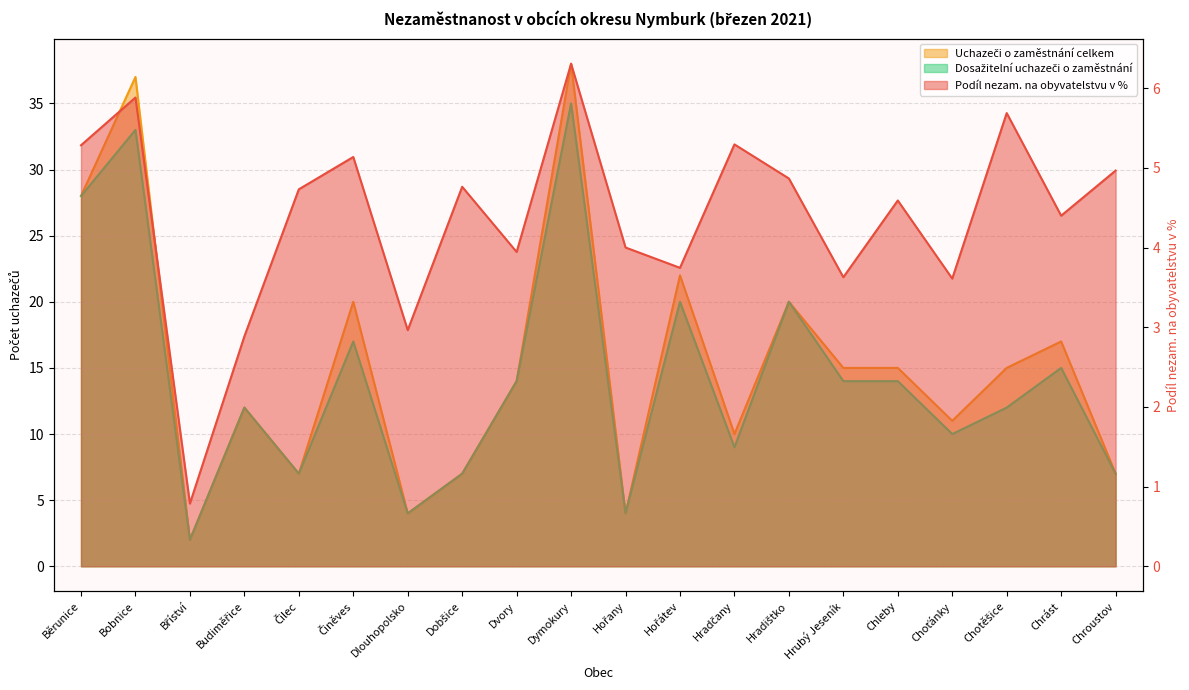

Where is the first local maximum for Dosažitelní uchazeči o zaměstnání?

Bobnice